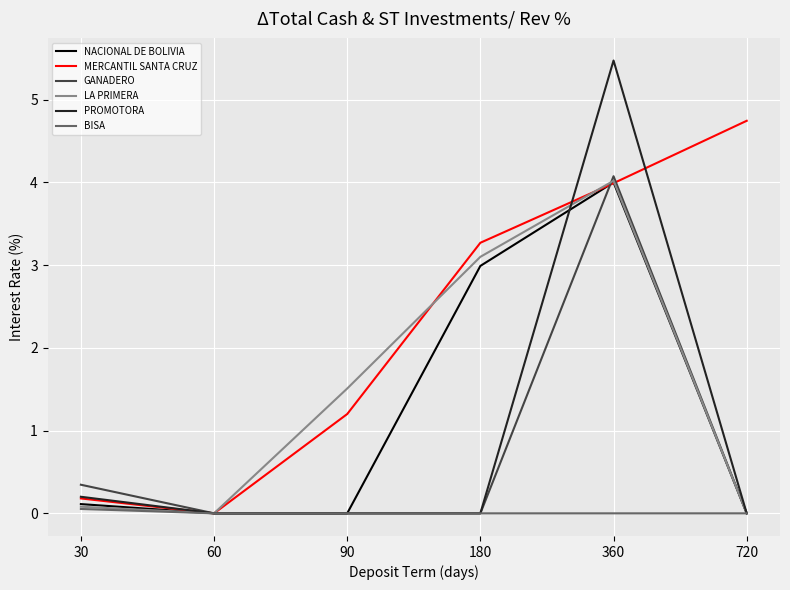

How many lines are shown in the chart?

6